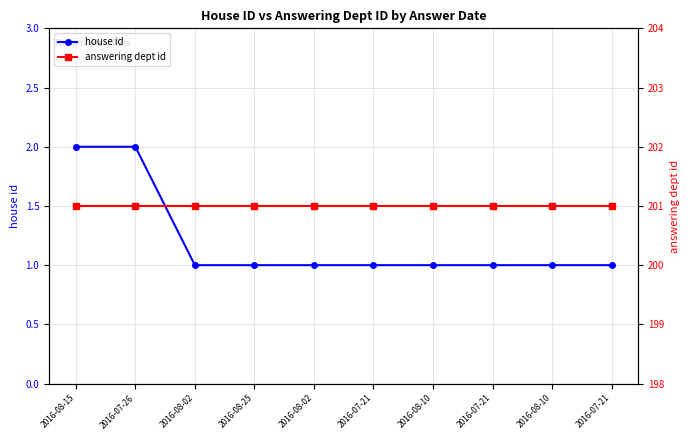

What are all the series names shown in the legend?

house id, answering dept id